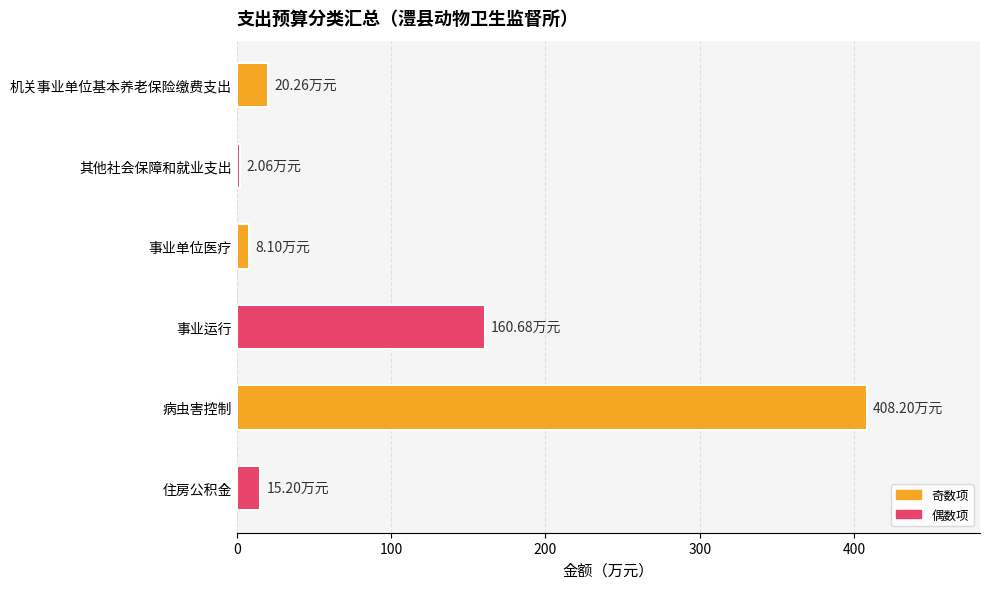

Approximately how many times larger is the value at 病虫害控制 compared to 事业运行?

2.5